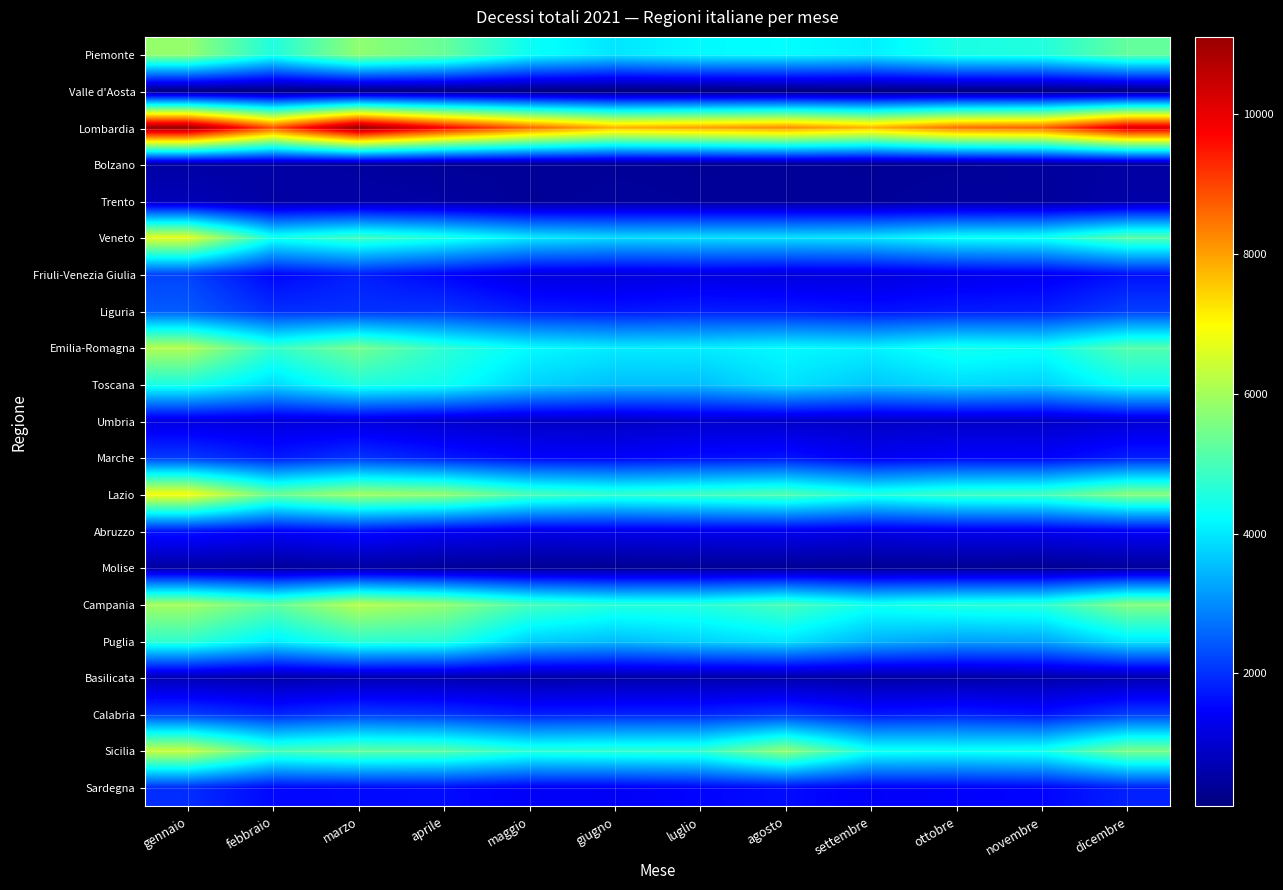

Reading left to right, extract all data points from this chart.

Piemonte: gennaio=5836	febbraio=4557	marzo=5773	aprile=5345	maggio=4341	giugno=3962	luglio=4191	agosto=4229	settembre=4079	ottobre=4505	novembre=4577	dicembre=5288
Valle d'Aosta: gennaio=151	febbraio=128	marzo=135	aprile=164	maggio=121	giugno=92	luglio=100	agosto=117	settembre=123	ottobre=126	novembre=124	dicembre=152
Lombardia: gennaio=11081	febbraio=8827	marzo=11110	aprile=9753	maggio=8618	giugno=7777	luglio=7982	agosto=8200	settembre=7752	ottobre=8514	novembre=8660	dicembre=10163
Bolzano: gennaio=505	febbraio=530	marzo=458	aprile=380	maggio=379	giugno=379	luglio=363	agosto=384	settembre=365	ottobre=382	novembre=437	dicembre=491
Trento: gennaio=712	febbraio=487	marzo=530	aprile=482	maggio=363	giugno=416	luglio=391	agosto=369	settembre=381	ottobre=436	novembre=403	dicembre=532
Veneto: gennaio=6697	febbraio=4447	marzo=4908	aprile=4528	maggio=4016	giugno=3846	luglio=3893	agosto=3914	settembre=3975	ottobre=4313	novembre=4392	dicembre=5159
Friuli-Venezia Giulia: gennaio=2200	febbraio=1512	marzo=1807	aprile=1504	maggio=1146	giugno=1111	luglio=1169	agosto=1107	settembre=1127	ottobre=1267	novembre=1338	dicembre=1642
Liguria: gennaio=2446	febbraio=1957	marzo=1988	aprile=2014	maggio=1764	giugno=1691	luglio=1775	agosto=1756	settembre=1645	ottobre=1741	novembre=1786	dicembre=2136
Emilia-Romagna: gennaio=6141	febbraio=4781	marzo=5482	aprile=4711	maggio=4207	giugno=4036	luglio=4059	agosto=4195	settembre=4099	ottobre=4441	novembre=4340	dicembre=5117
Toscana: gennaio=4530	febbraio=3846	marzo=4565	aprile=4385	maggio=3777	giugno=3553	luglio=3544	agosto=3945	settembre=3642	ottobre=3853	novembre=3749	dicembre=4365
Umbria: gennaio=1155	febbraio=1102	marzo=1123	aprile=977	maggio=863	giugno=825	luglio=953	agosto=923	settembre=860	ottobre=893	novembre=880	dicembre=1027
Marche: gennaio=2089	febbraio=1730	marzo=2023	aprile=1741	maggio=1501	giugno=1463	luglio=1588	agosto=1671	settembre=1360	ottobre=1489	novembre=1469	dicembre=1786
Lazio: gennaio=6896	febbraio=5346	marzo=5941	aprile=5787	maggio=5004	giugno=4765	luglio=4909	agosto=5094	settembre=4572	ottobre=4875	novembre=4936	dicembre=5654
Abruzzo: gennaio=1717	febbraio=1460	marzo=1660	aprile=1400	maggio=1249	giugno=1267	luglio=1308	agosto=1327	settembre=1219	ottobre=1304	novembre=1318	dicembre=1428
Molise: gennaio=483	febbraio=398	marzo=479	aprile=381	maggio=327	giugno=324	luglio=346	agosto=357	settembre=331	ottobre=326	novembre=307	dicembre=406
Campania: gennaio=5982	febbraio=5248	marzo=6182	aprile=5799	maggio=4976	giugno=4630	luglio=4619	agosto=5000	settembre=4407	ottobre=4607	novembre=4673	dicembre=5625
Puglia: gennaio=4770	febbraio=4067	marzo=4728	aprile=4651	maggio=3727	giugno=3533	luglio=3770	agosto=3978	settembre=3445	ottobre=3229	novembre=3280	dicembre=4012
Basilicata: gennaio=692	febbraio=581	marzo=647	aprile=622	maggio=556	giugno=555	luglio=575	agosto=561	settembre=512	ottobre=517	novembre=572	dicembre=618
Calabria: gennaio=2144	febbraio=1867	marzo=2138	aprile=2035	maggio=1794	giugno=1851	luglio=1867	agosto=2085	settembre=1710	ottobre=1813	novembre=1663	dicembre=2144
Sicilia: gennaio=6365	febbraio=4974	marzo=5270	aprile=5186	maggio=4664	giugno=4722	luglio=4756	agosto=5785	settembre=4431	ottobre=4370	novembre=4454	dicembre=5536
Sardegna: gennaio=1958	febbraio=1544	marzo=1560	aprile=1589	maggio=1409	giugno=1403	luglio=1510	agosto=1597	settembre=1421	ottobre=1462	novembre=1512	dicembre=1820